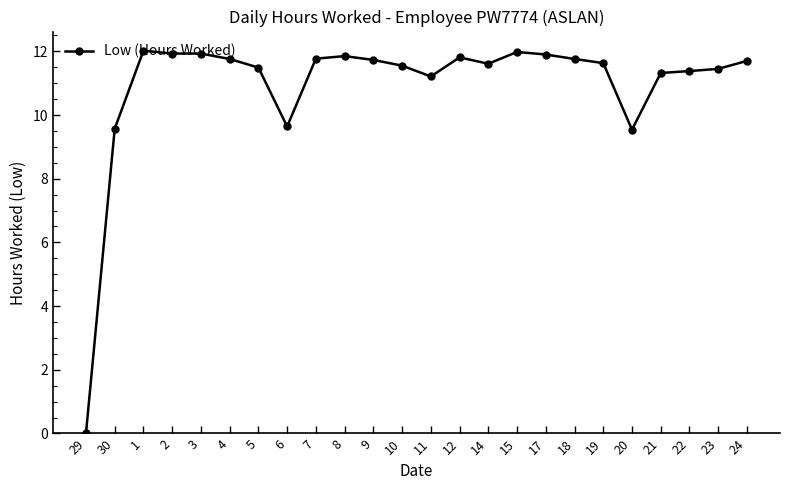

The value at 5 is 11.5. True or false?

True